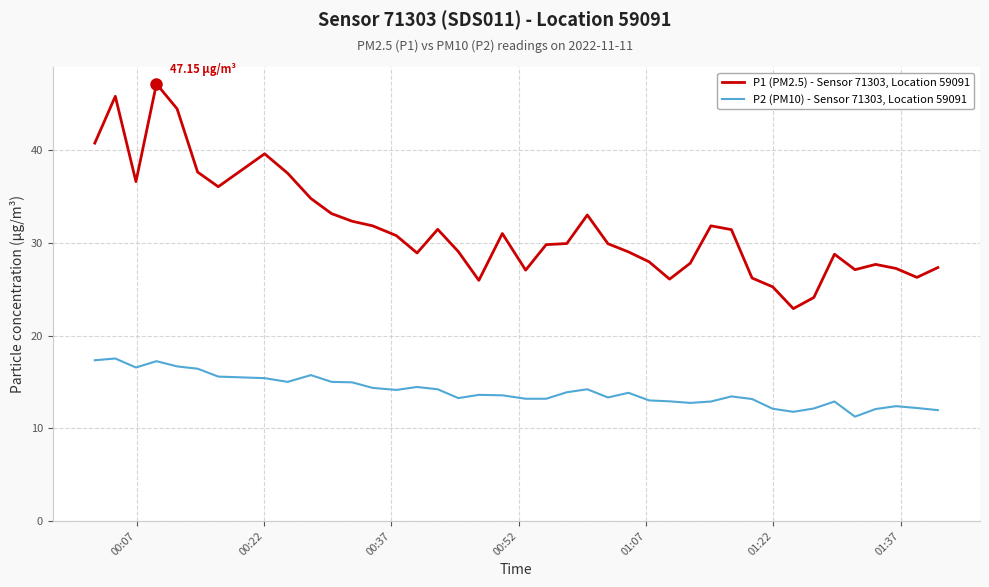

Is this an area chart (filled region under the line)?

No